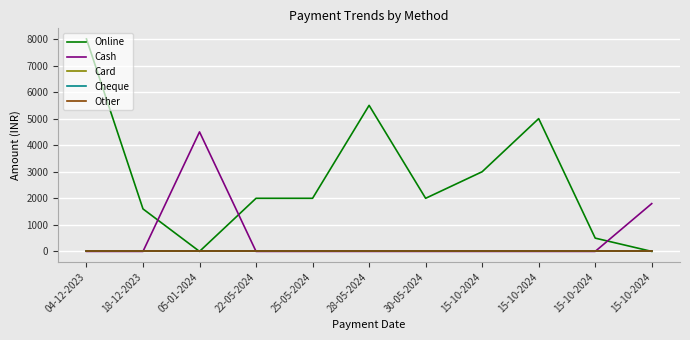

What is the label of the 11th point from the right?

04-12-2023